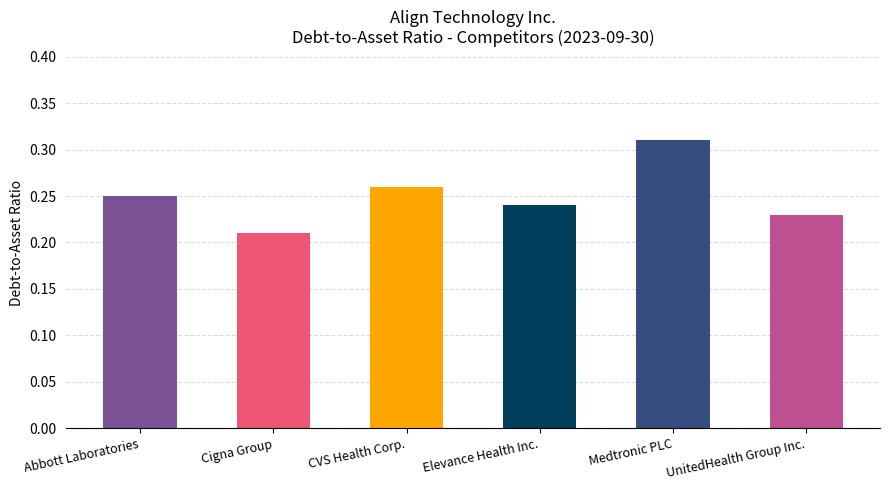

Which category has the highest value across all series?

Medtronic PLC